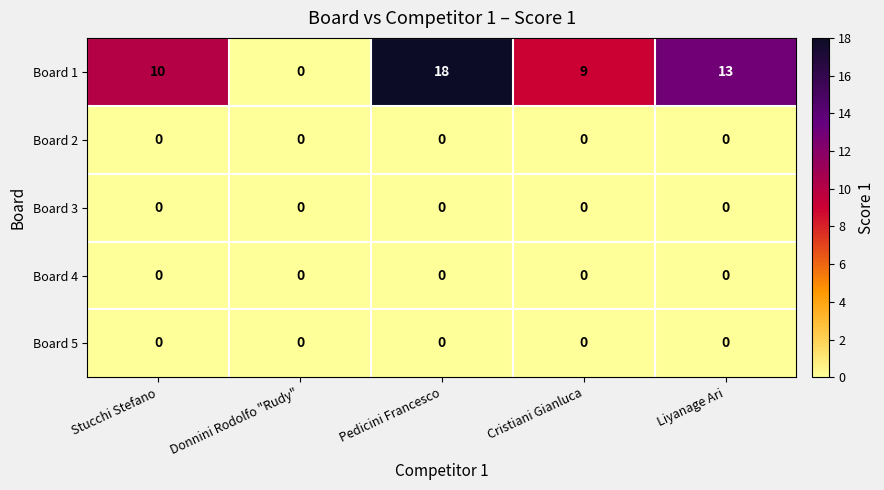

Count the number of categories in the chart.

5